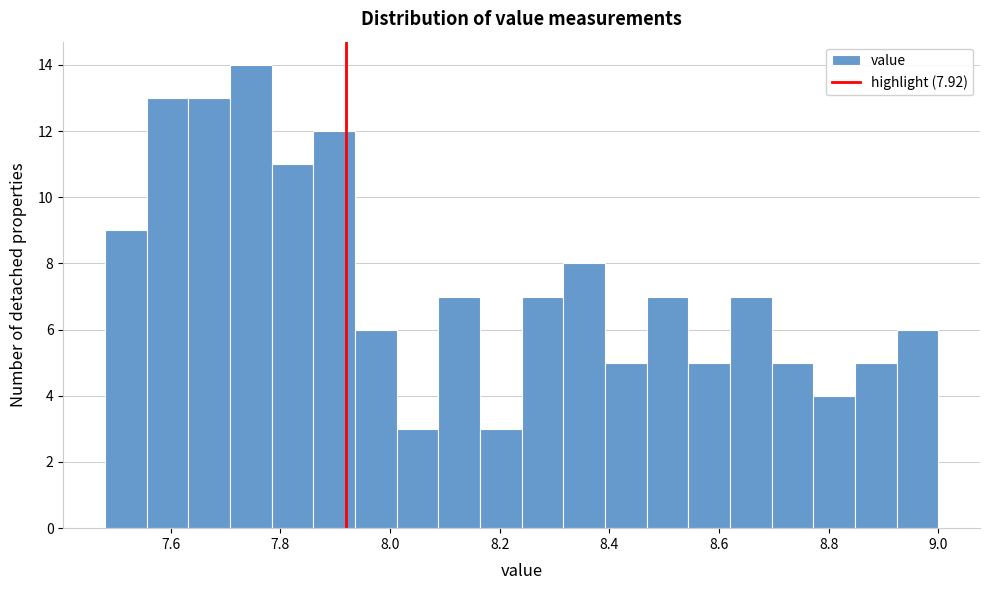

Around what value on the x-axis is the tallest bar? Give the approximate position of its centre, as read against the axis.

7.74